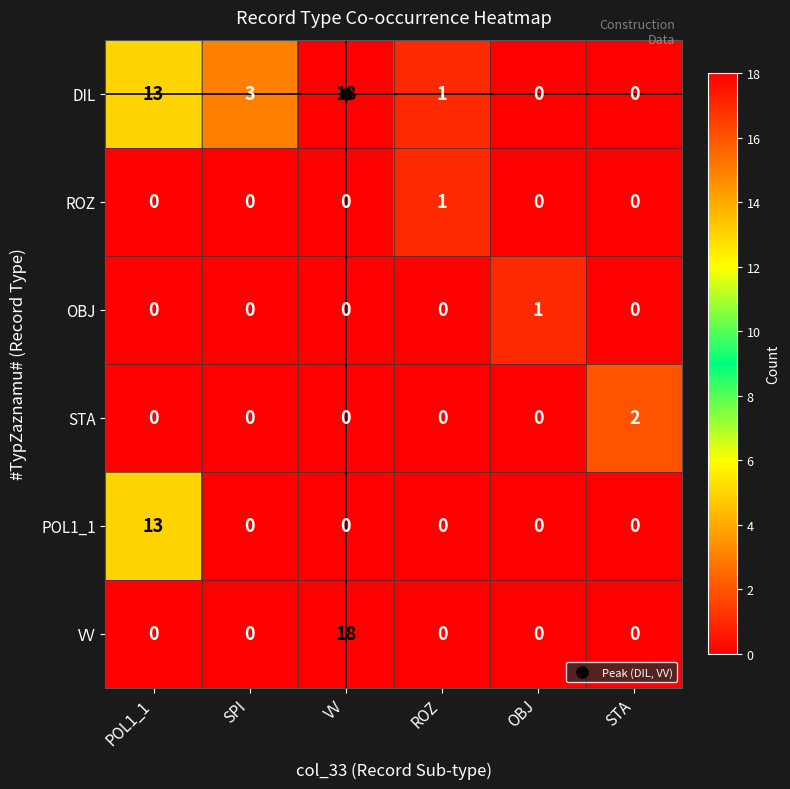

At which category is the sum across all series the highest?

VV